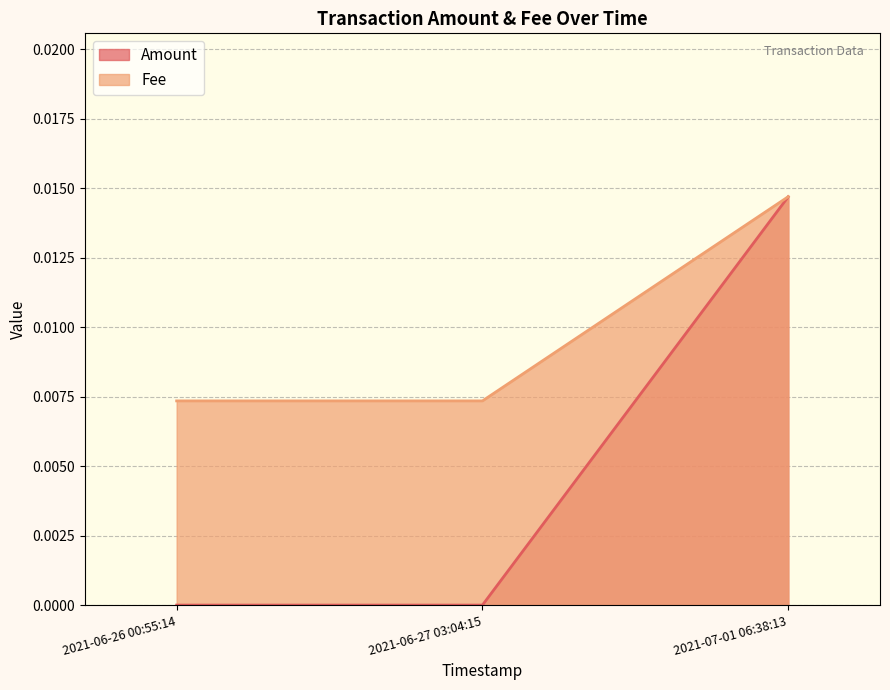

What is the label of the 1st point from the left?

2021-06-26 00:55:14